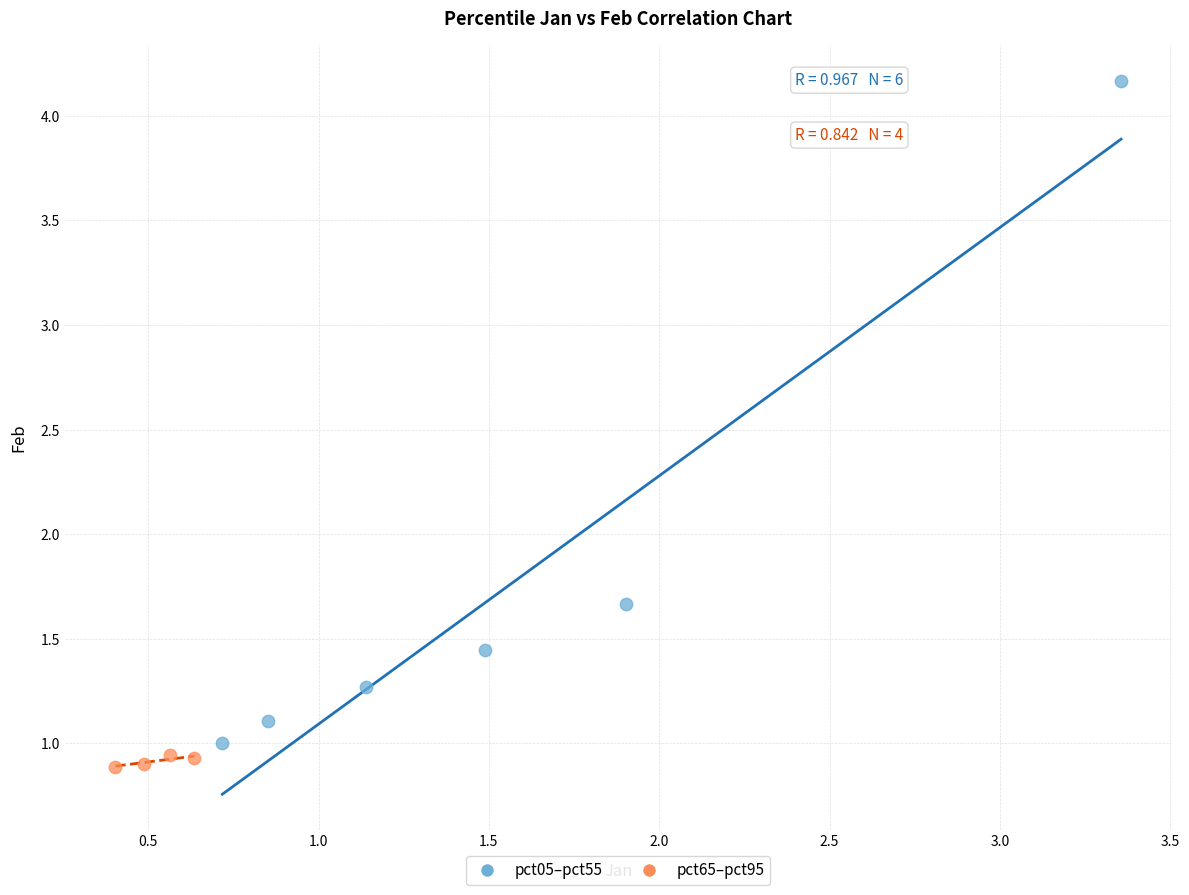

Which series has the widest spread of Y values?

pct05–pct55